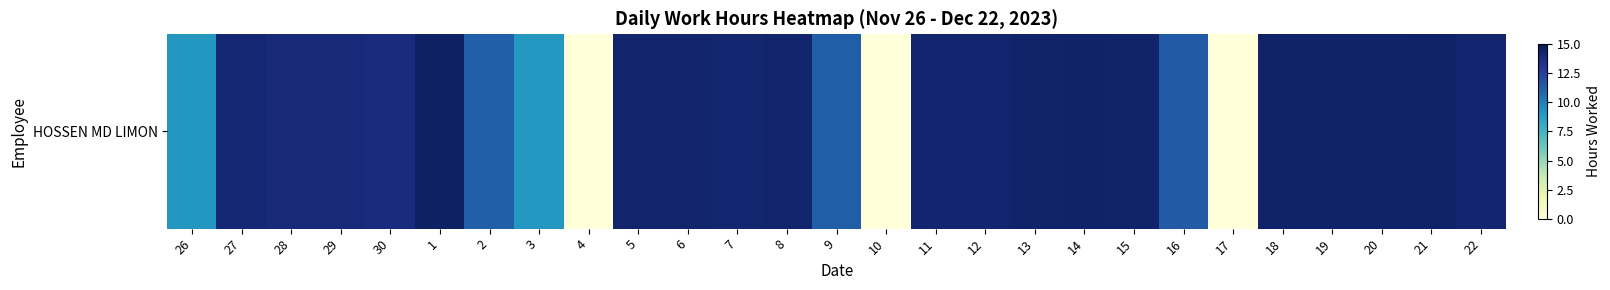

Is it true that the value at 6 is 14.3?

True